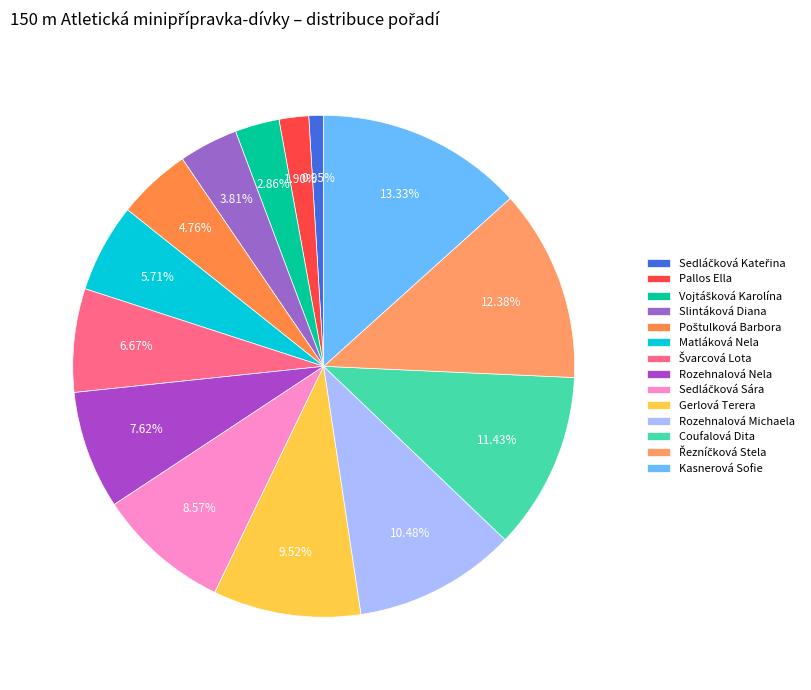

How many segments does this pie chart have?

14